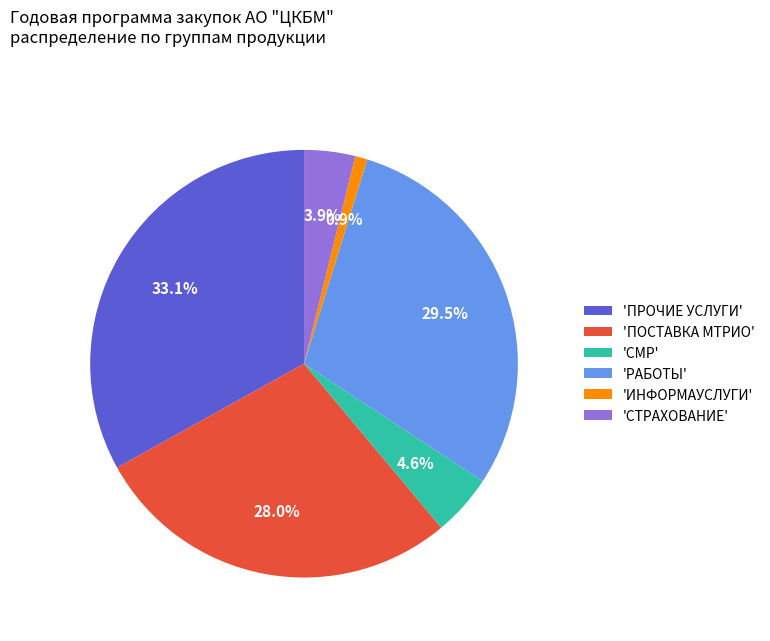

What is the smallest slice in the pie chart?

'ИНФОРМАУСЛУГИ'